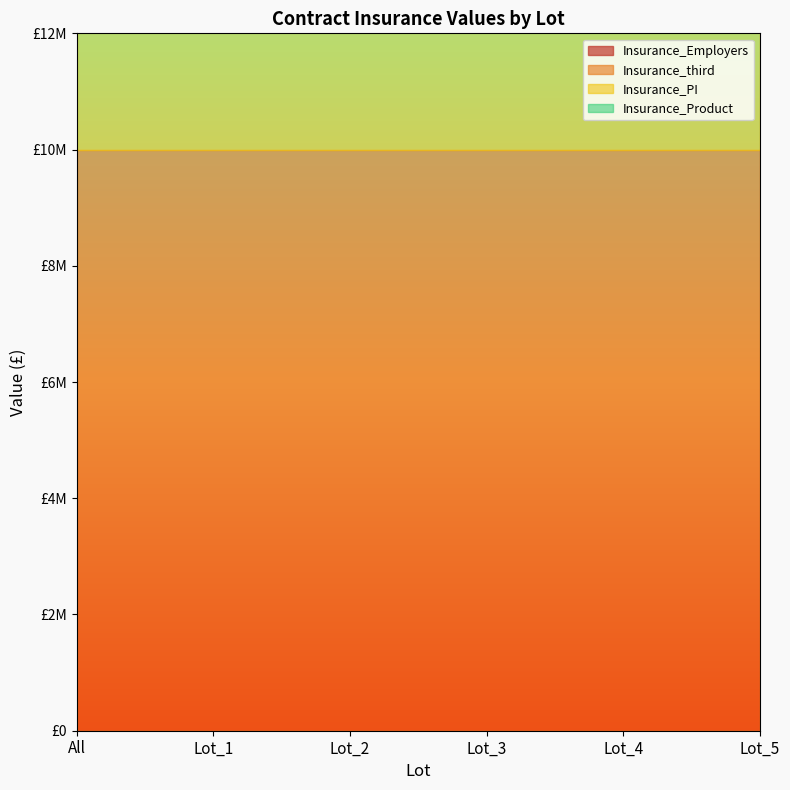

How many lines are shown in the chart?

4